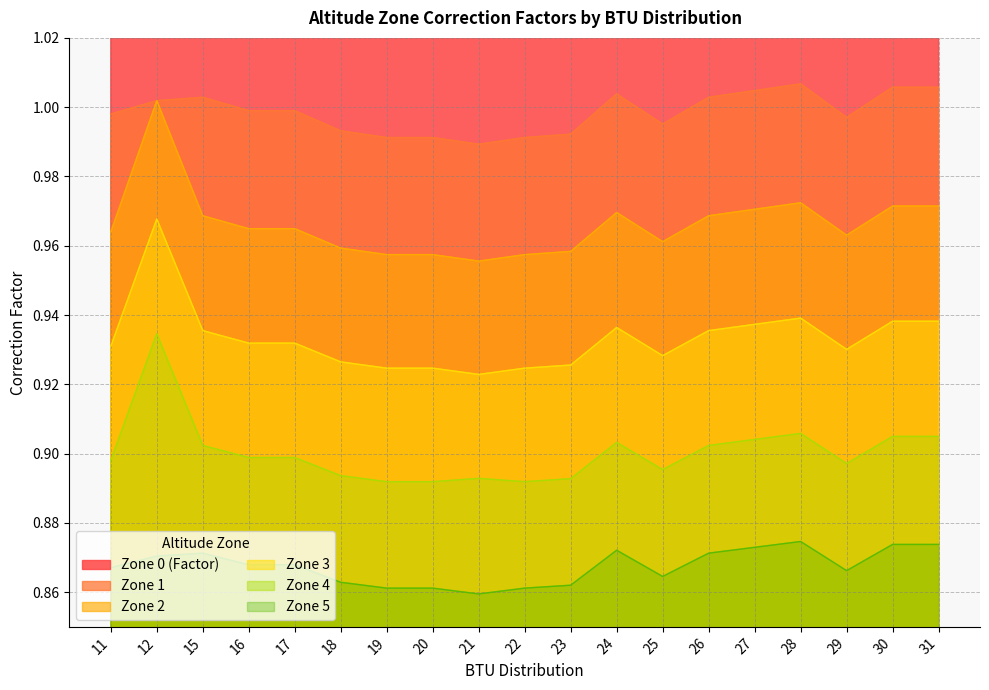

Reading left to right, transcribe all the data shown in this chart.

Zone 0 (Factor): 11=1.0	12=1.0	15=1.0	16=1.0	17=1.0	18=1.0	19=1.0	20=1.0	21=1.0	22=1.0	23=1.0	24=1.0	25=1.0	26=1.0	27=1.0	28=1.0	29=1.0	30=1.0	31=1.0
Zone 1: 11=1.0	12=1.0	15=1.0	16=1.0	17=1.0	18=1.0	19=1.0	20=1.0	21=1.0	22=1.0	23=1.0	24=1.0	25=1.0	26=1.0	27=1.0	28=1.0	29=1.0	30=1.0	31=1.0
Zone 2: 11=1.0	12=1.0	15=1.0	16=1.0	17=1.0	18=1.0	19=1.0	20=1.0	21=1.0	22=1.0	23=1.0	24=1.0	25=1.0	26=1.0	27=1.0	28=1.0	29=1.0	30=1.0	31=1.0
Zone 3: 11=0.9	12=1.0	15=0.9	16=0.9	17=0.9	18=0.9	19=0.9	20=0.9	21=0.9	22=0.9	23=0.9	24=0.9	25=0.9	26=0.9	27=0.9	28=0.9	29=0.9	30=0.9	31=0.9
Zone 4: 11=0.9	12=0.9	15=0.9	16=0.9	17=0.9	18=0.9	19=0.9	20=0.9	21=0.9	22=0.9	23=0.9	24=0.9	25=0.9	26=0.9	27=0.9	28=0.9	29=0.9	30=0.9	31=0.9
Zone 5: 11=0.9	12=0.9	15=0.9	16=0.9	17=0.9	18=0.9	19=0.9	20=0.9	21=0.9	22=0.9	23=0.9	24=0.9	25=0.9	26=0.9	27=0.9	28=0.9	29=0.9	30=0.9	31=0.9